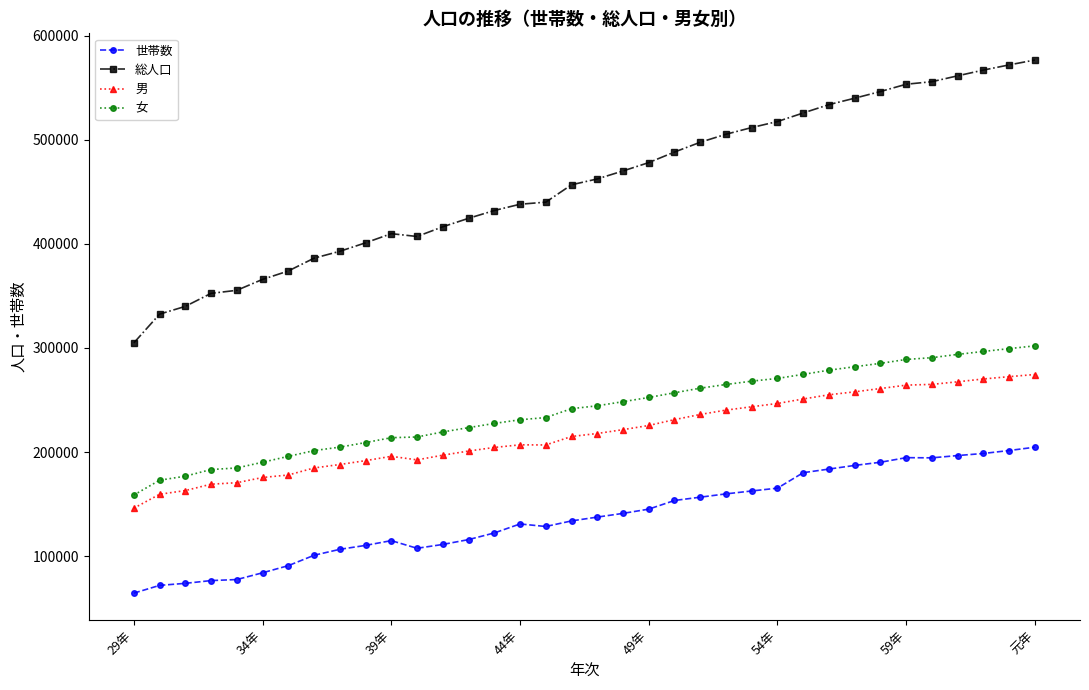

True or false: 総人口 has more than 0 points higher than both neighbors.

True